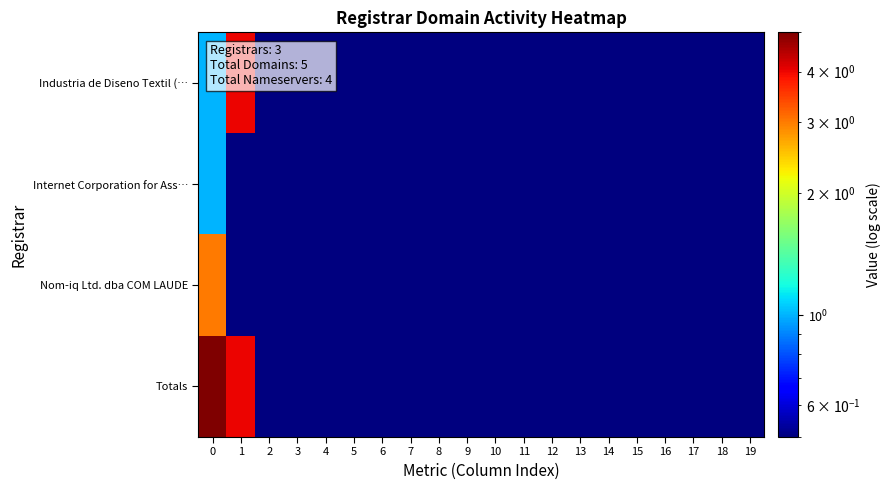

List the series in order of their overall mean, lowest first.

Internet Corporation for Ass…, Nom-iq Ltd. dba COM LAUDE, Industria de Diseno Textil (…, Totals